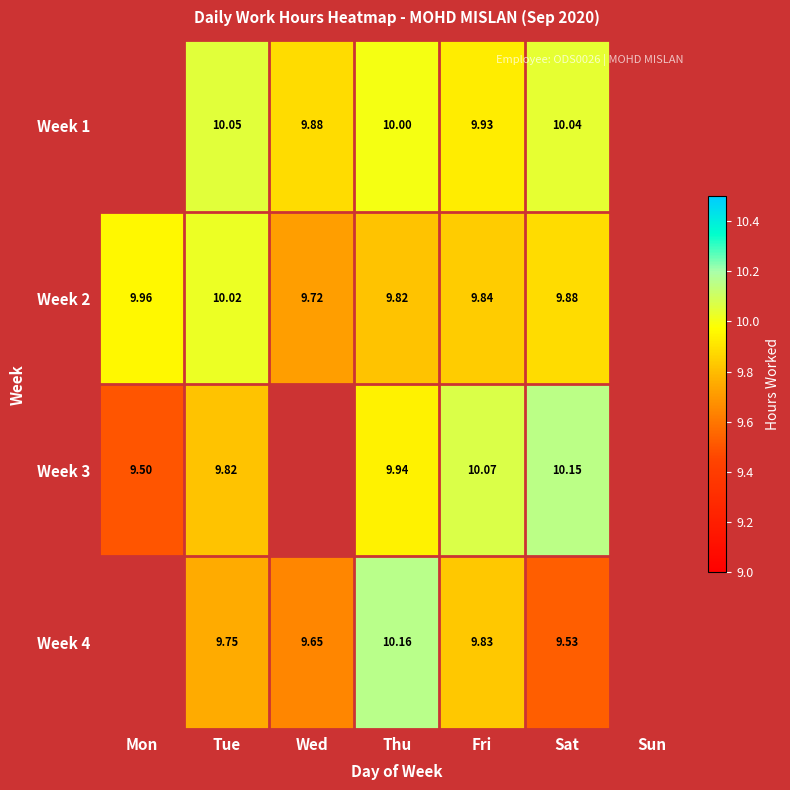

What is the approximate value of Week 2 at Sat?

9.9